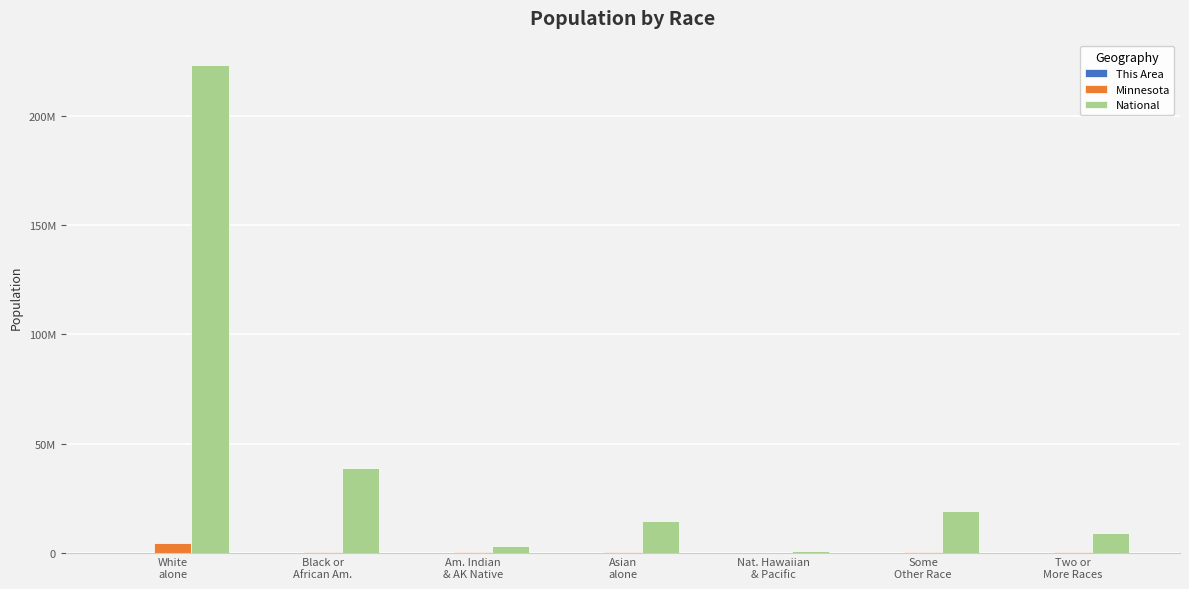

List the series in order of their peak value, lowest first.

This Area, Minnesota, National